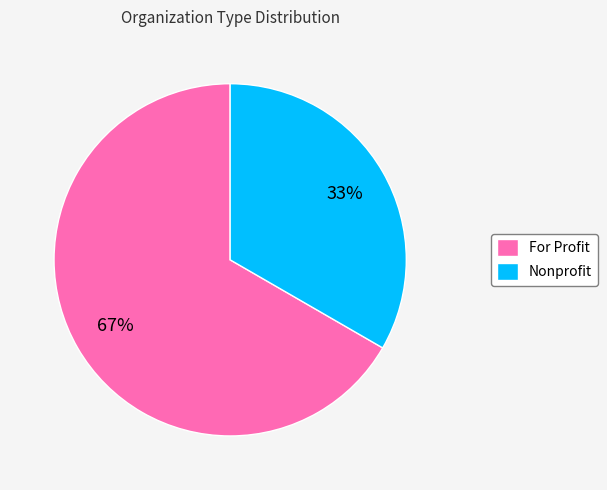

Approximately how many times larger is the value at Nonprofit compared to For Profit?

0.5